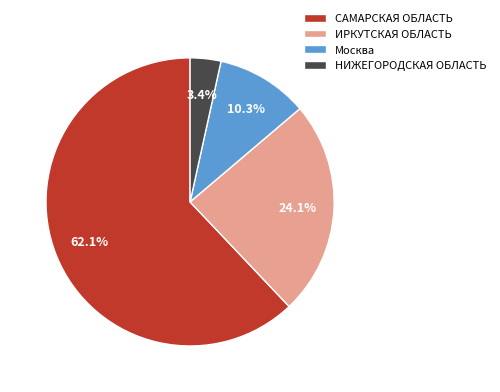

Rank the categories by value from highest to lowest.

САМАРСКАЯ ОБЛАСТЬ, ИРКУТСКАЯ ОБЛАСТЬ, Москва, НИЖЕГОРОДСКАЯ ОБЛАСТЬ